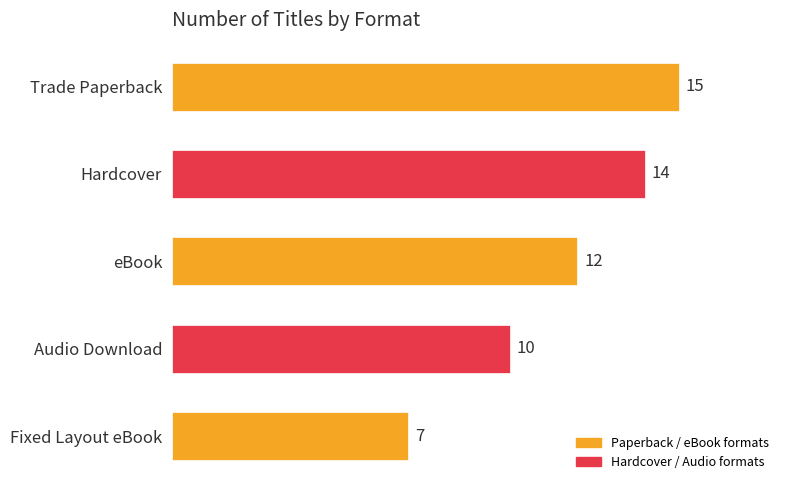

Reading top to bottom, what are all the values shown in this chart?

15	14	12	10	7